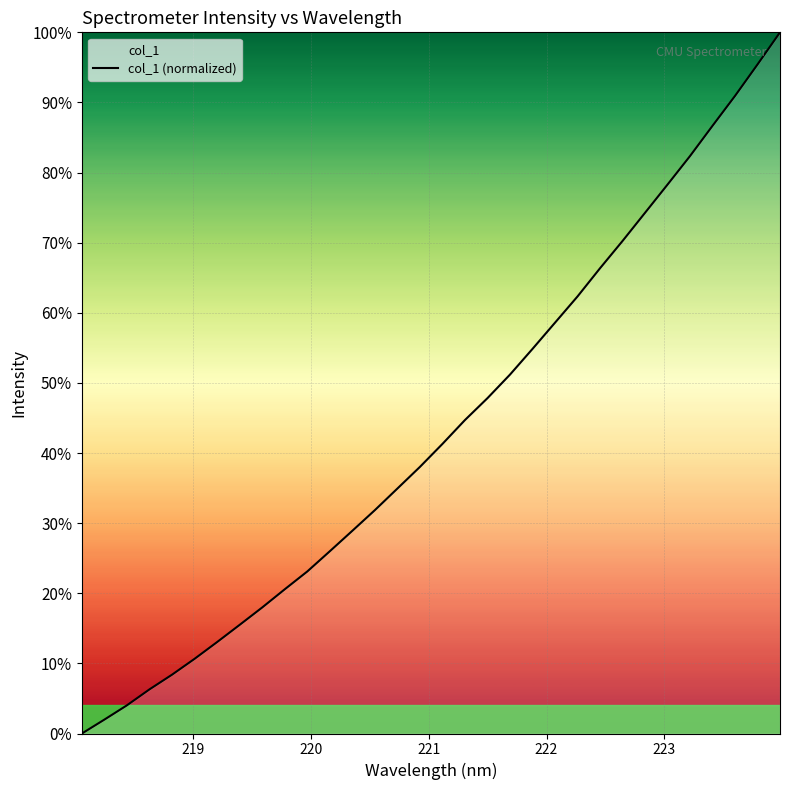

Reading left to right, extract all data points from this chart.

0.0	0.0	0.0	0.1	0.1	0.1	0.1	0.2	0.2	0.2	0.2	0.3	0.3	0.3	0.3	0.4	0.4	0.4	0.5	0.5	0.5	0.6	0.6	0.7	0.7	0.7	0.8	0.8	0.9	0.9	1.0	1.0